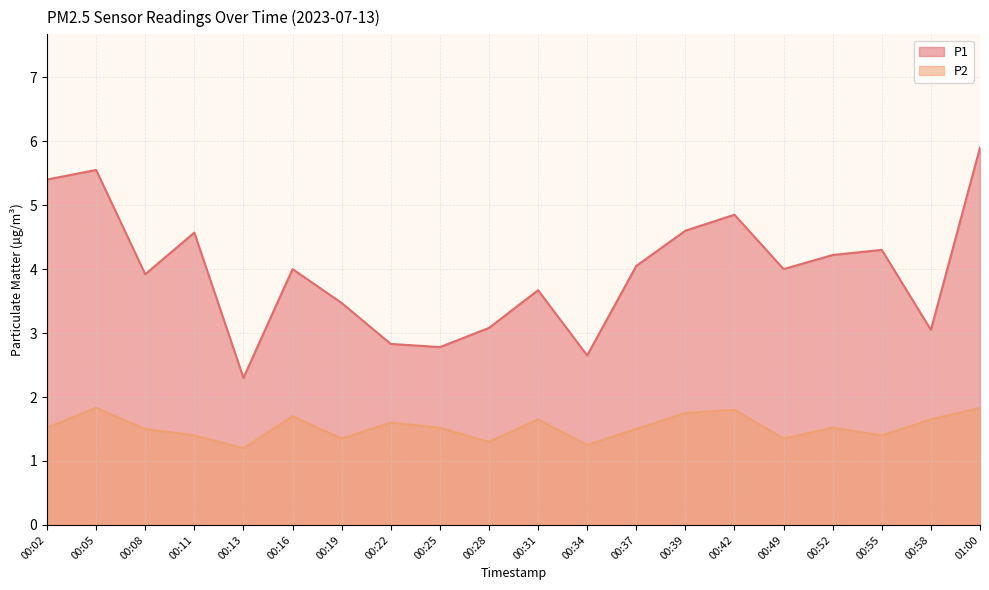

True or false: P1 and P2 cross at least once.

False